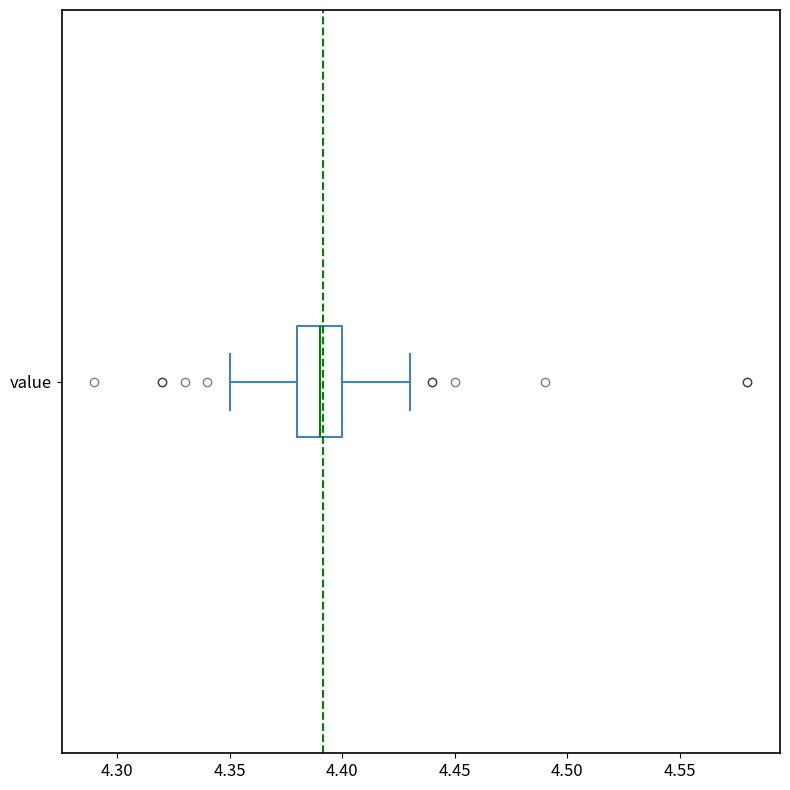

Transcribe this box plot: give where the median line is, the range the box spans, and where the two whiskers end, as read against the x-axis. The values are not printed on the chart, so give them approximately, as read against the axis.

median 4.39, box 4.38 to 4.40, whiskers 4.35 to 4.43